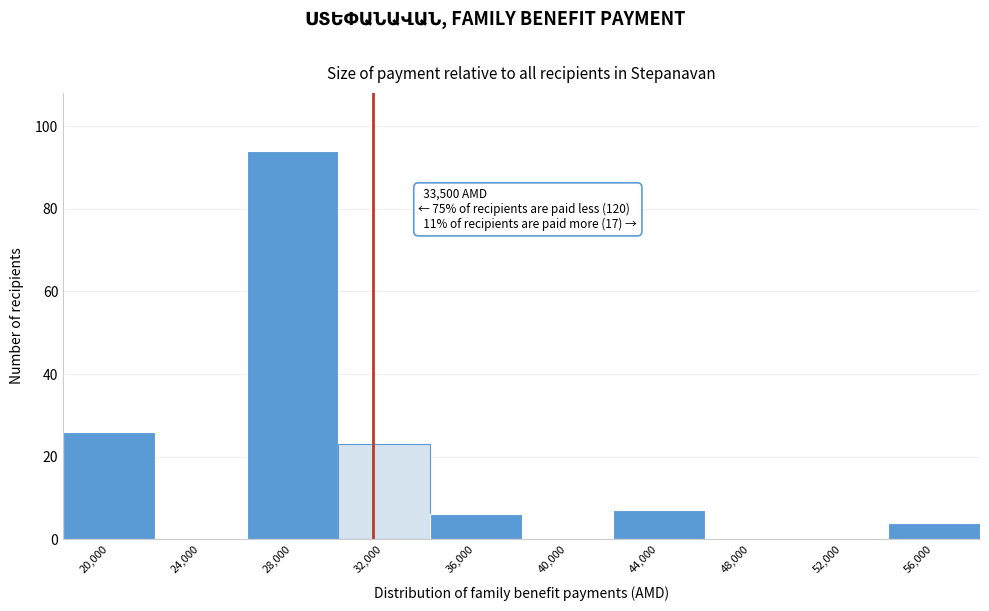

Reading left to right, list all the values displayed in this chart.

20,000=26	24,000=0	28,000=94	32,000=23	36,000=6	40,000=0	44,000=7	48,000=0	52,000=0	56,000=4